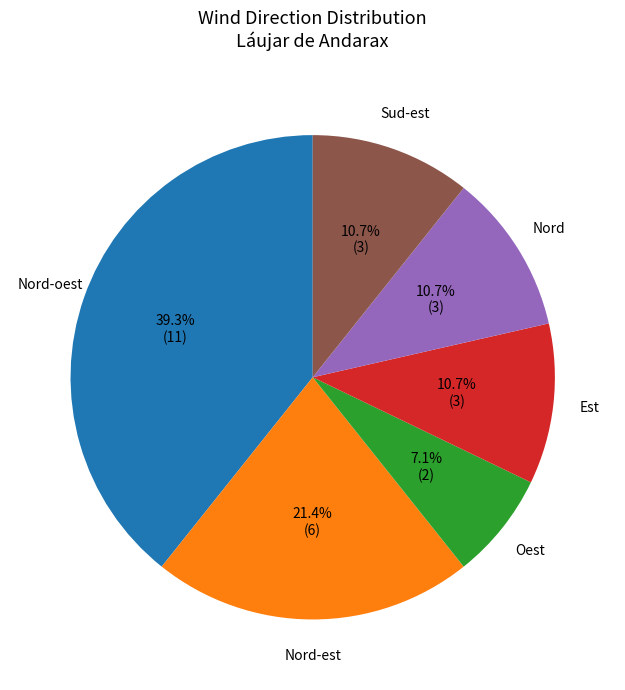

How many segments does this pie chart have?

6